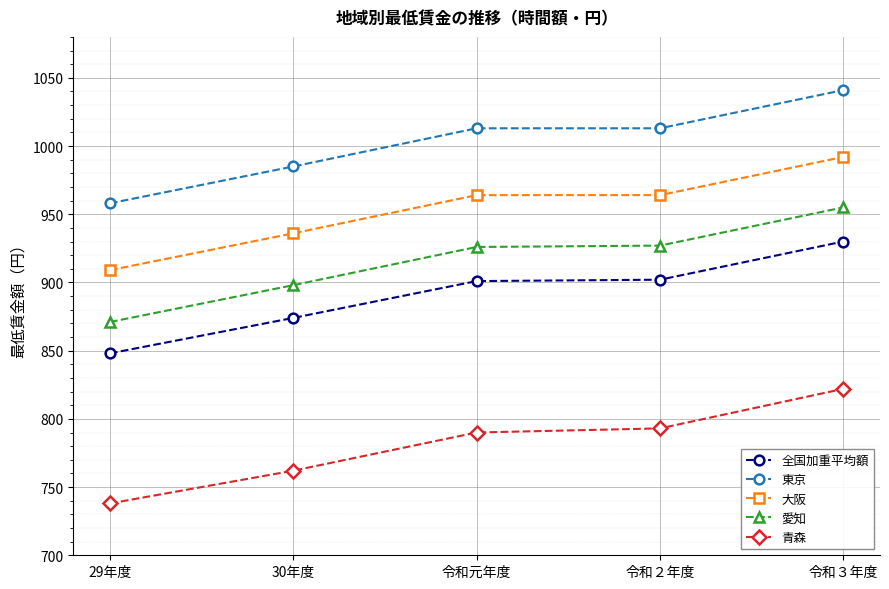

True or false: 東京 has more than 1 points higher than both neighbors.

False